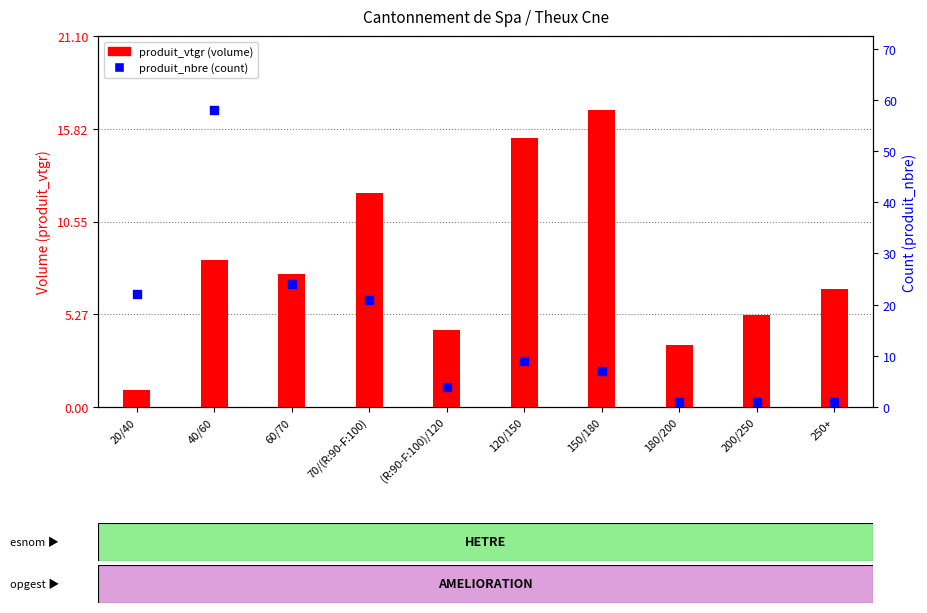

At which category is the sum across all series the highest?

40/60